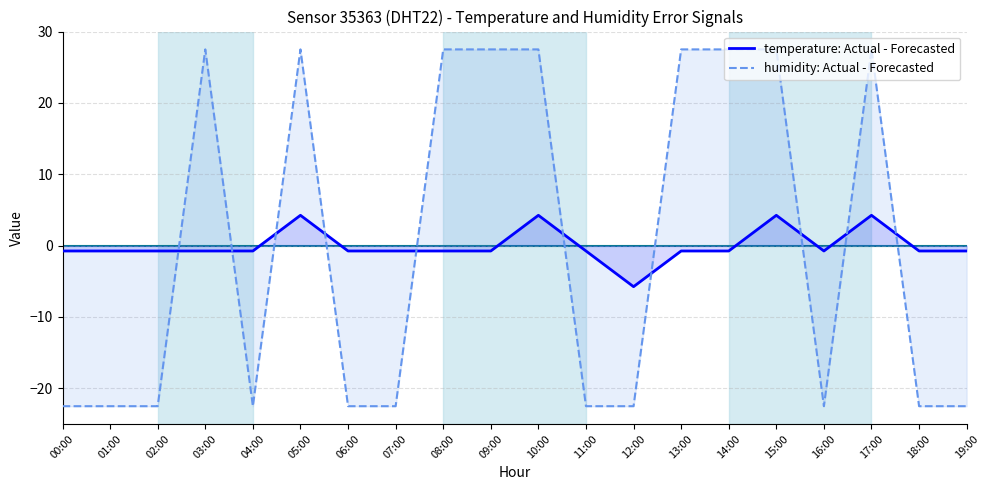

How many lines are shown in the chart?

2